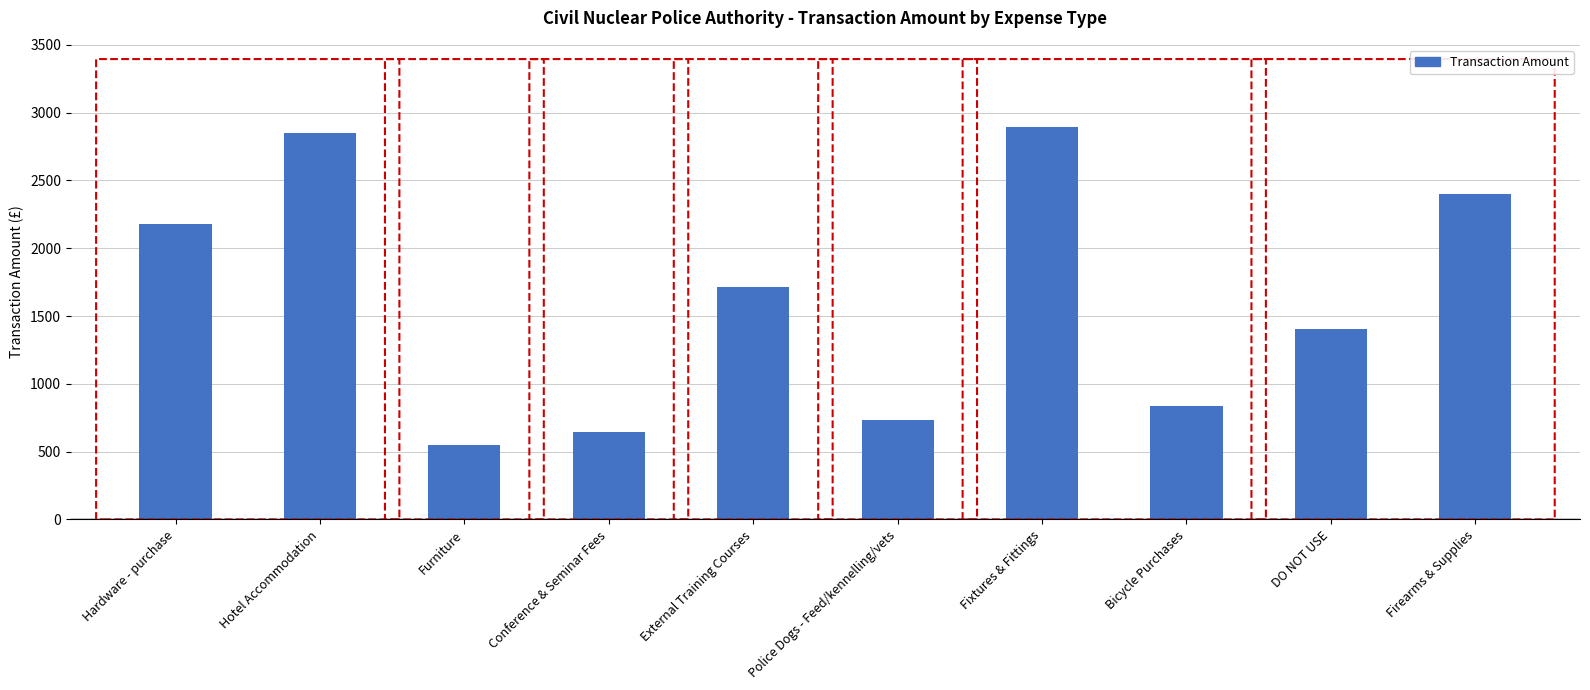

What is the label of the 5th bar from the left?

External Training Courses